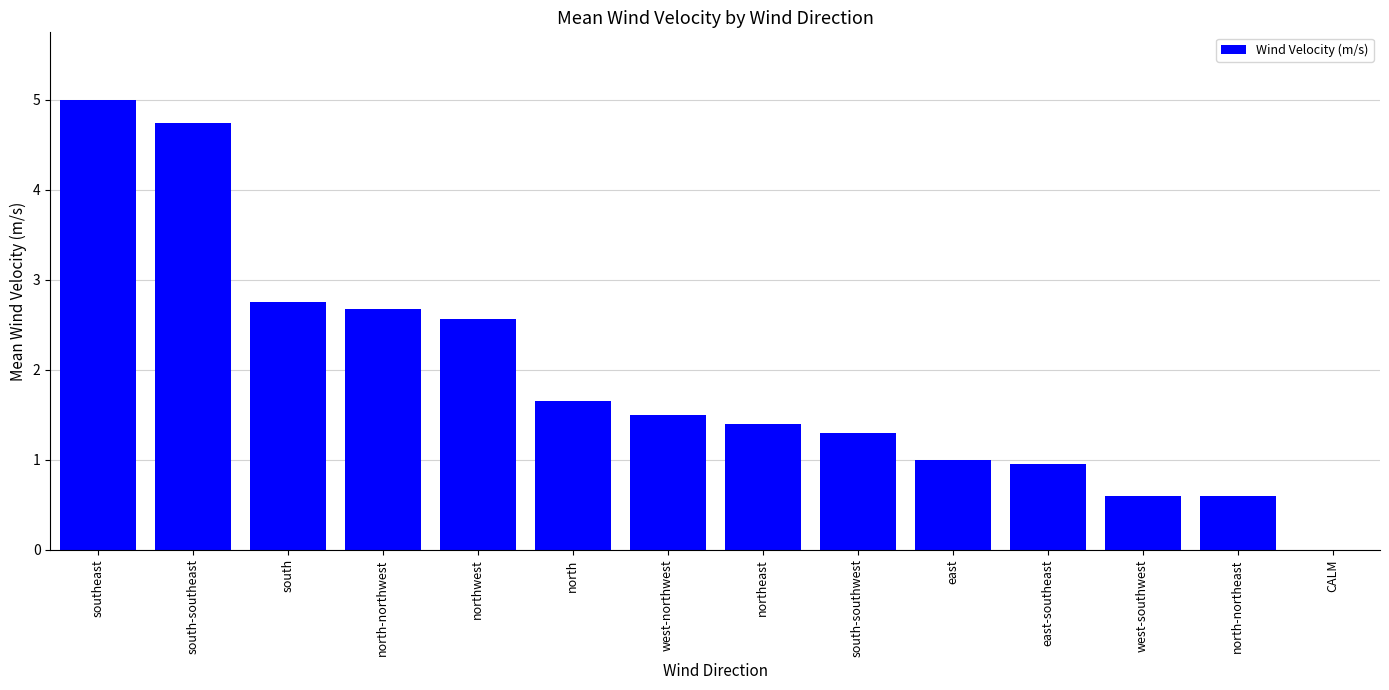

What is the sum of the values at east and northeast?

2.4